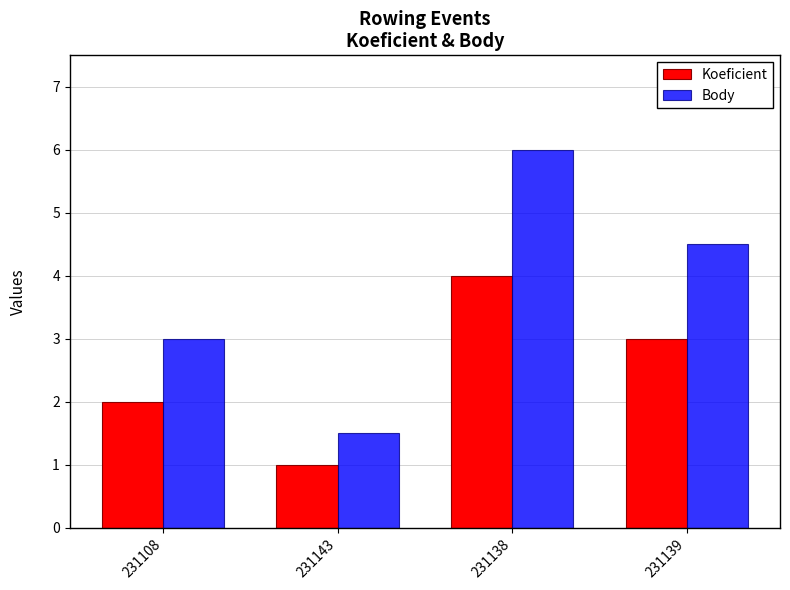

What position from the right is 231108?

4